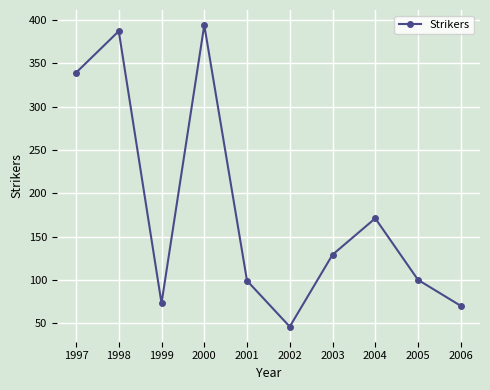

Between 1998 and 1999, which is larger?

1998